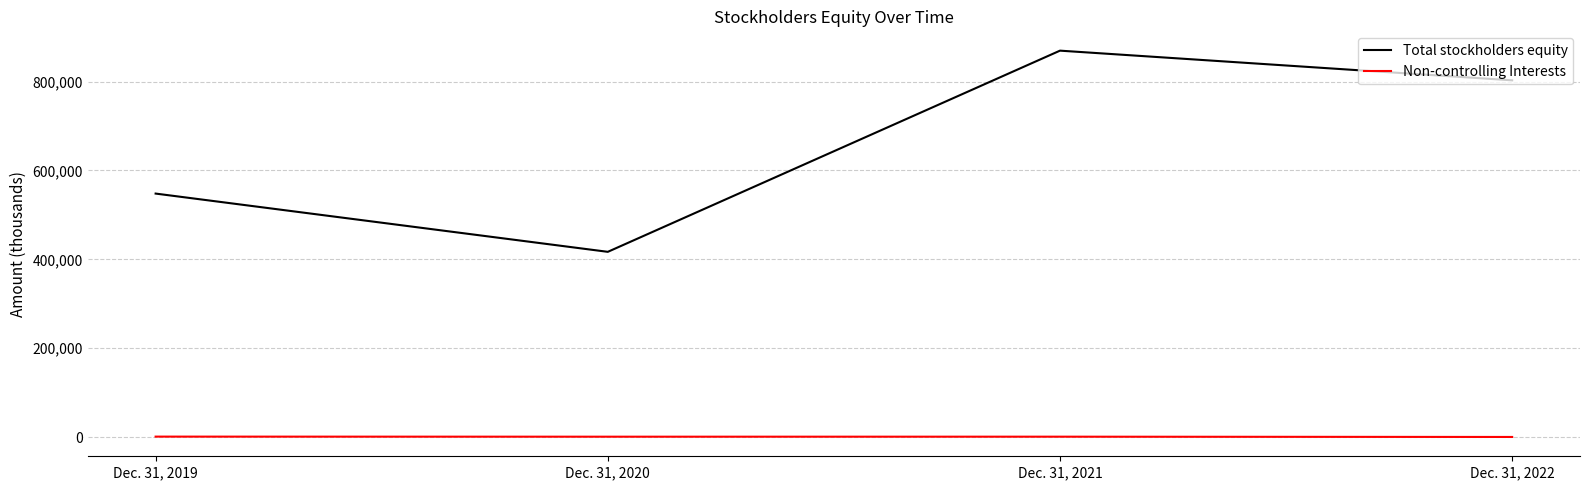

Which series has the largest total across all categories?

Total stockholders equity